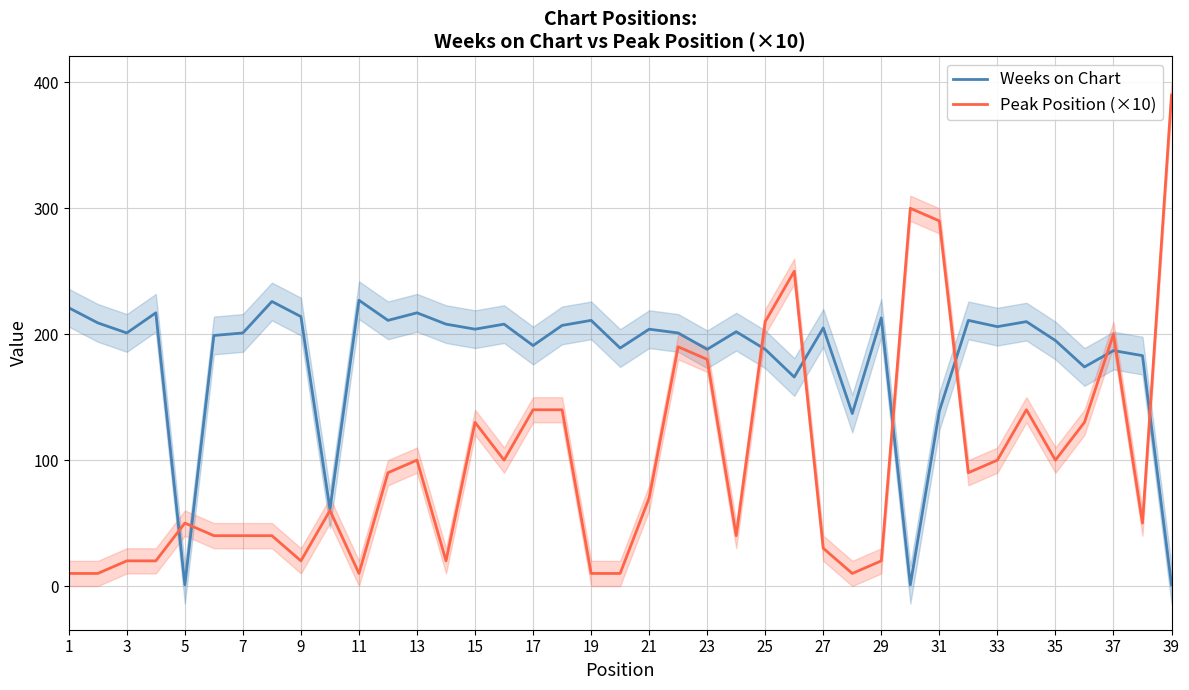

Which series has the widest spread of values?

Peak Position (×10)